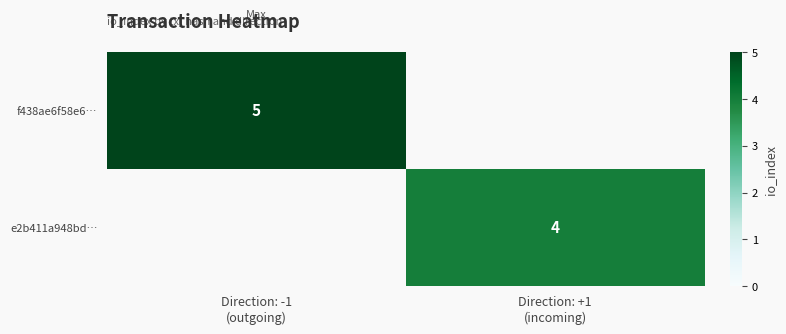

Which series has the largest range (max minus min)?

f438ae6f58e6…